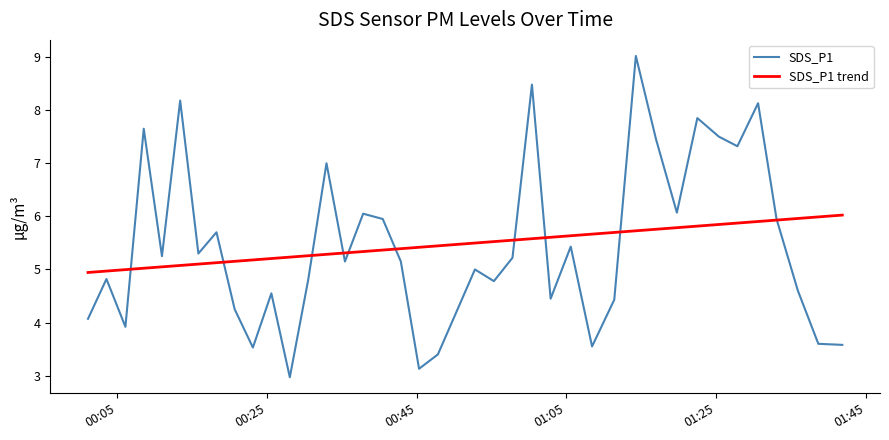

Which series has the widest spread of values?

SDS_P1